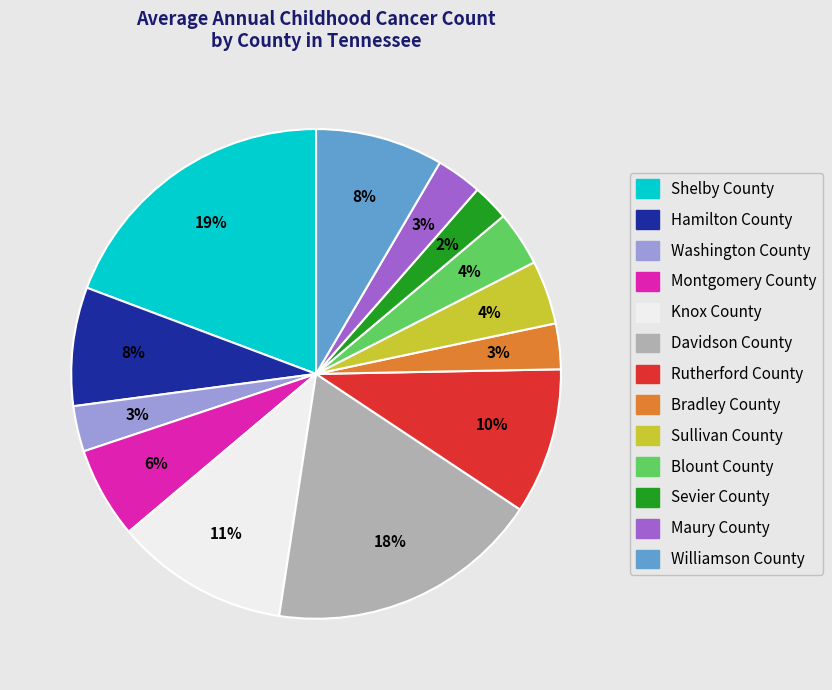

To the nearest percent, what portion does Washington County represent?

3%